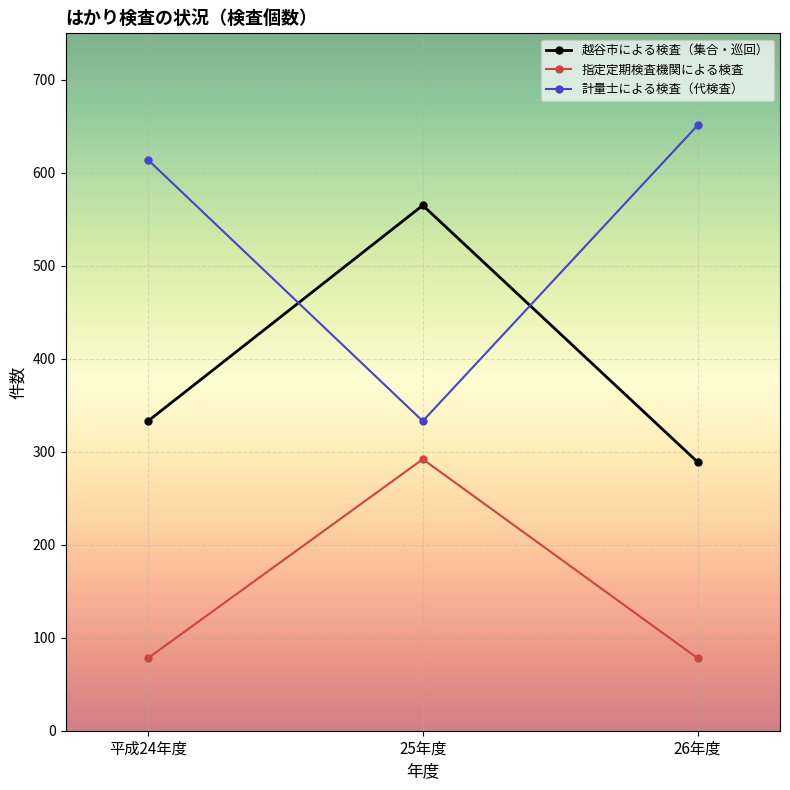

How many lines are shown in the chart?

3